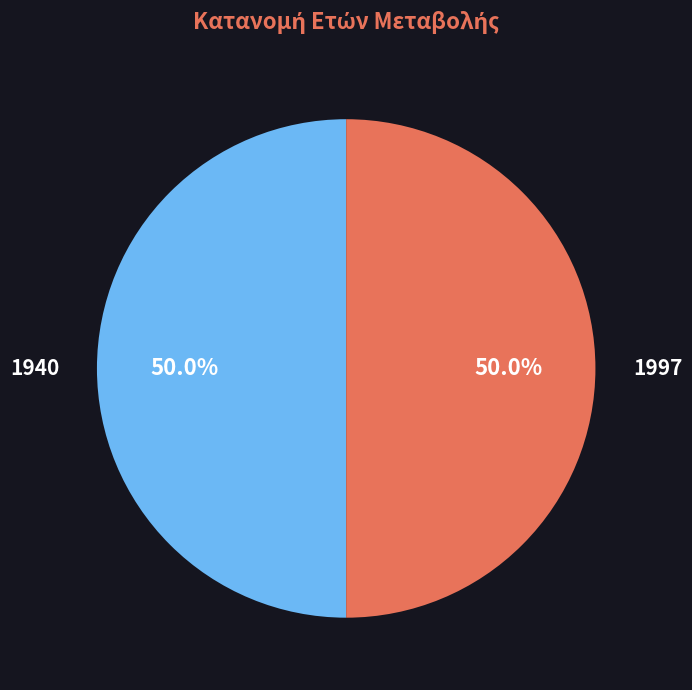

What percentage do 1997 and 1940 together represent?

100.0%